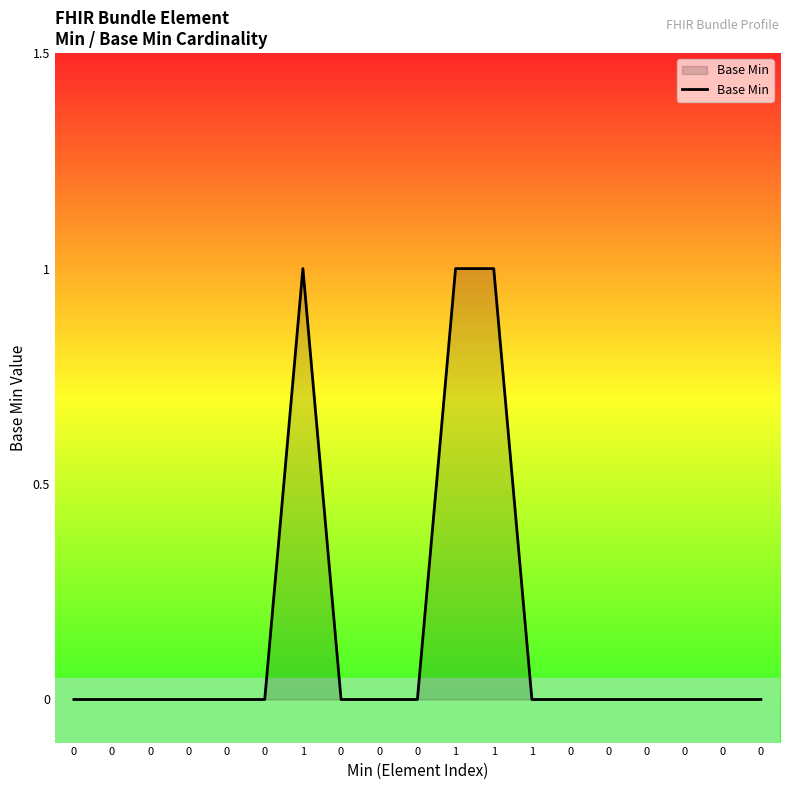

Does the chart display data point markers on the line(s)?

No